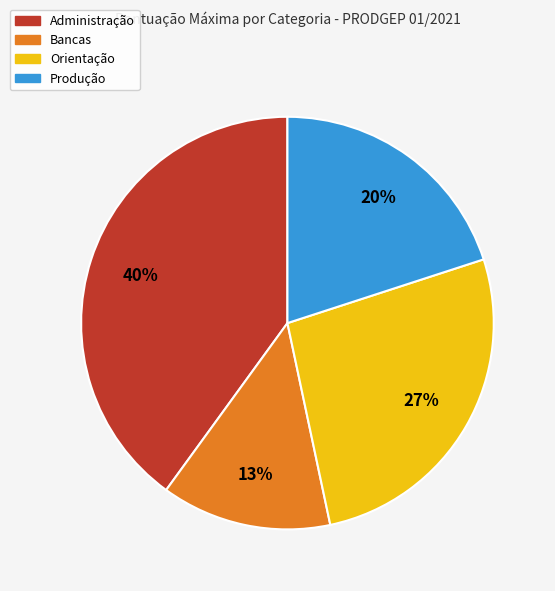

Which has a higher value, Produção or Bancas?

Produção